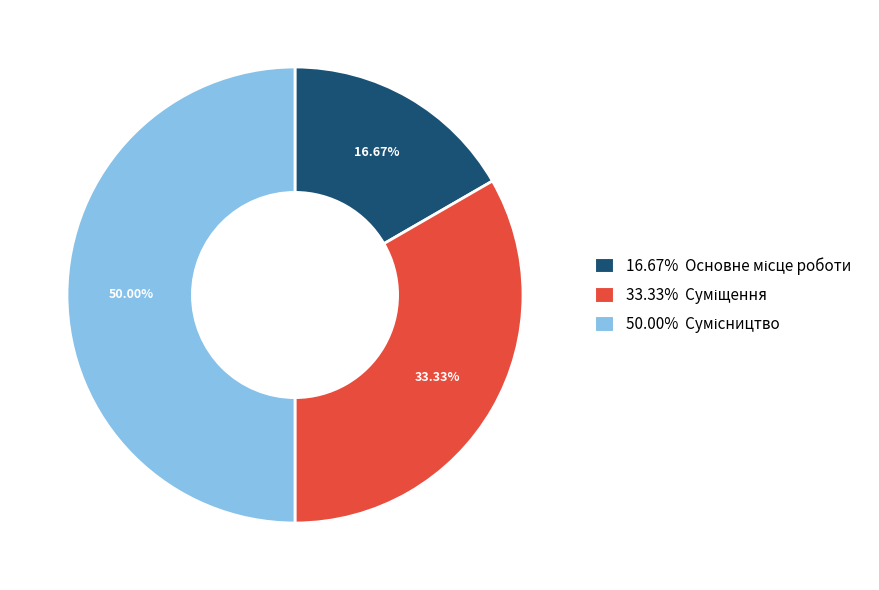

How many slices are in this pie chart?

3